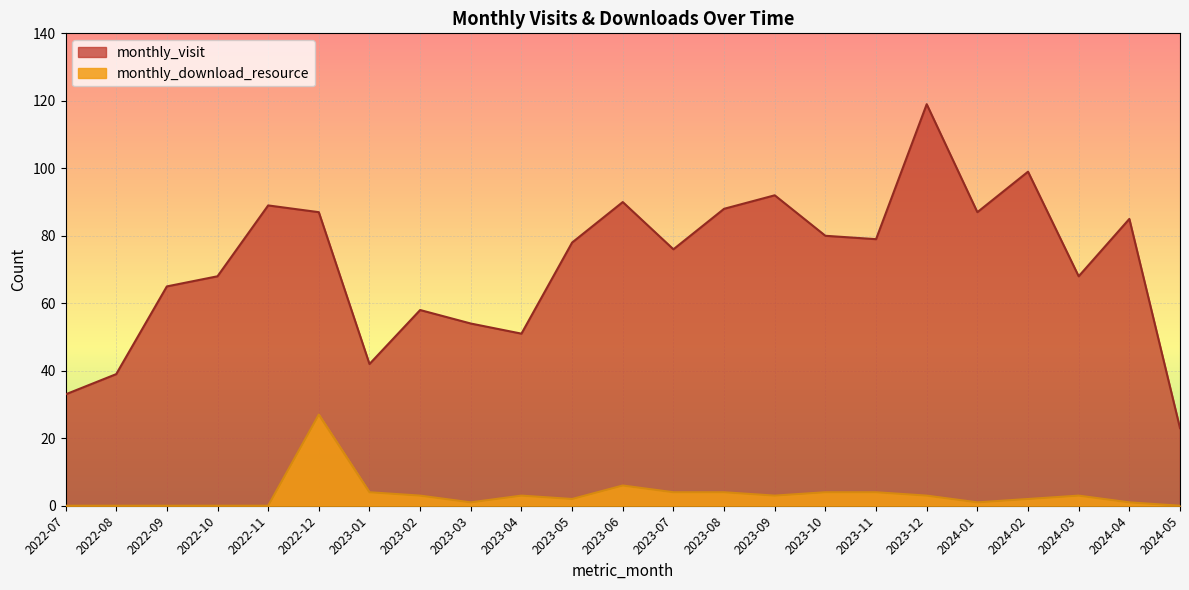

What is the total value across all series at 2022-09?

65